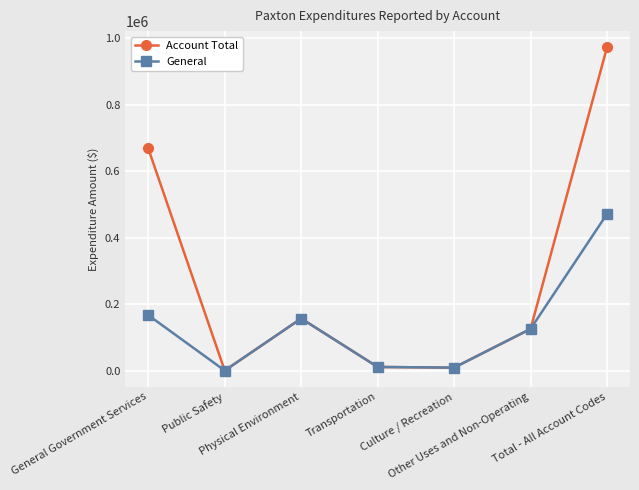

Which series has the largest range (max minus min)?

Account Total